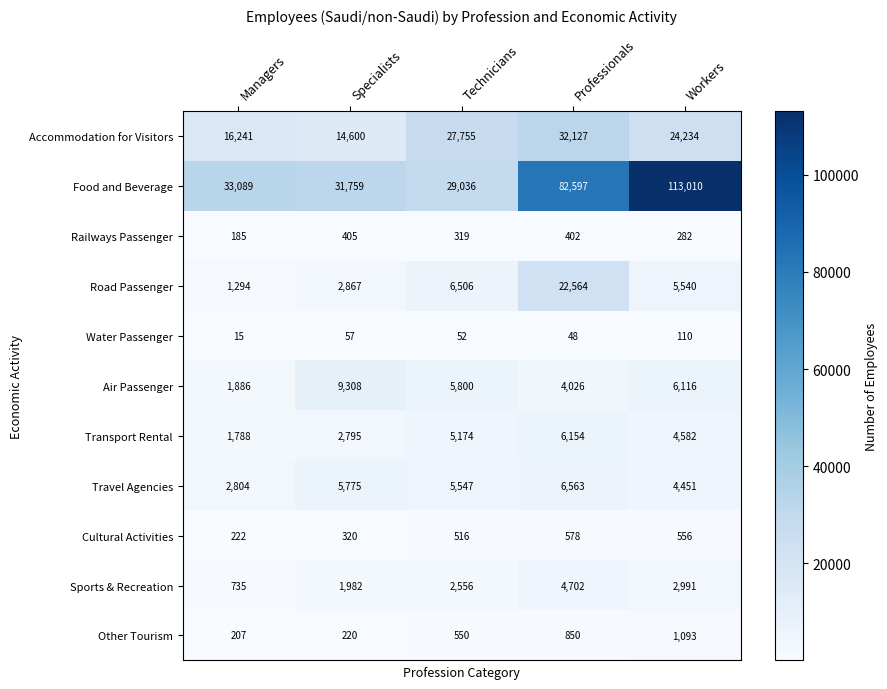

True or false: Water Passenger has a value of 48 at Professionals.

True